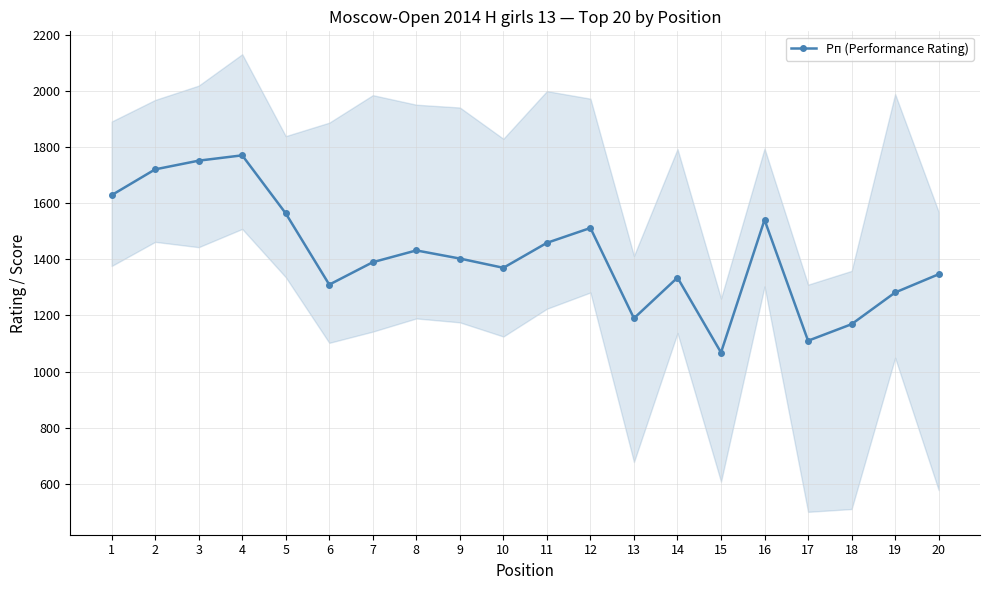

What is the greatest value displayed?

1771